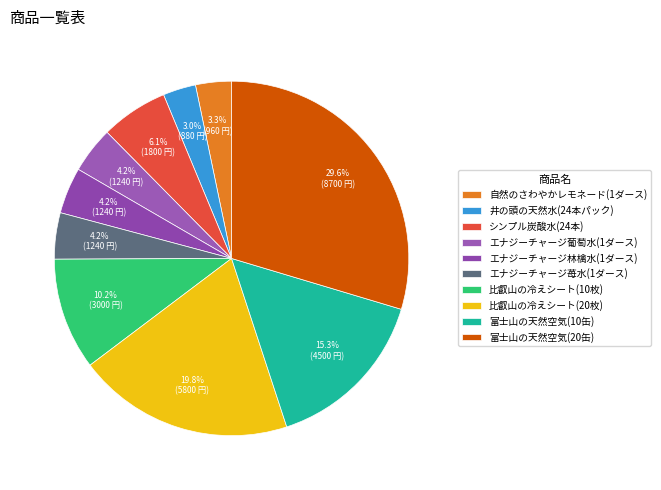

True or false: エナジーチャージ葡萄水(1ダース) accounts for 4% of the total.

True